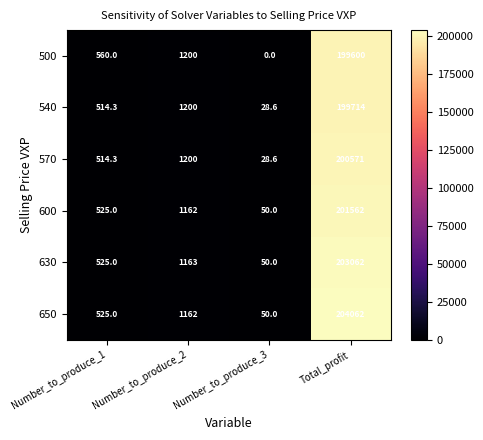

What is the sum of all 570 values?

202313.9